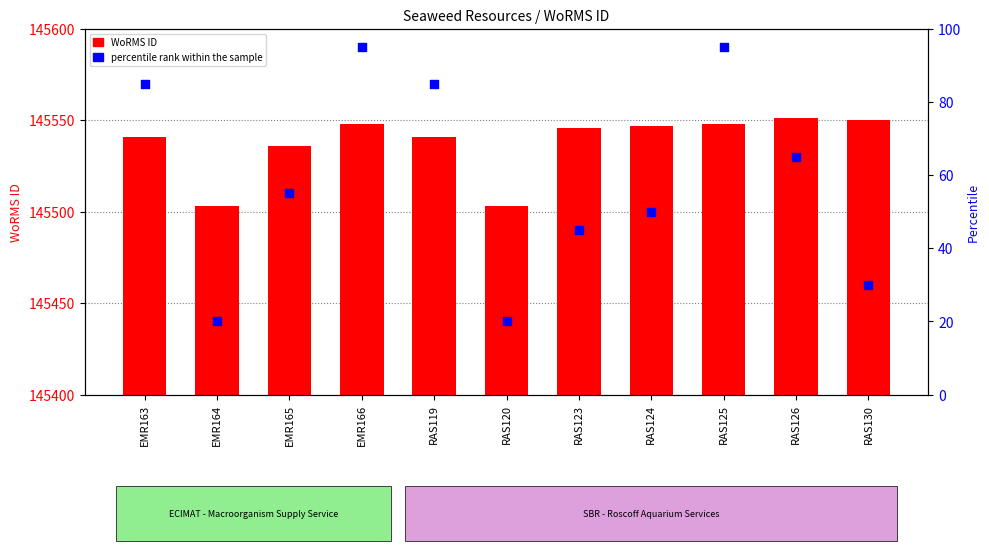

Which series has the largest Y range (max minus min)?

percentile rank within the sample